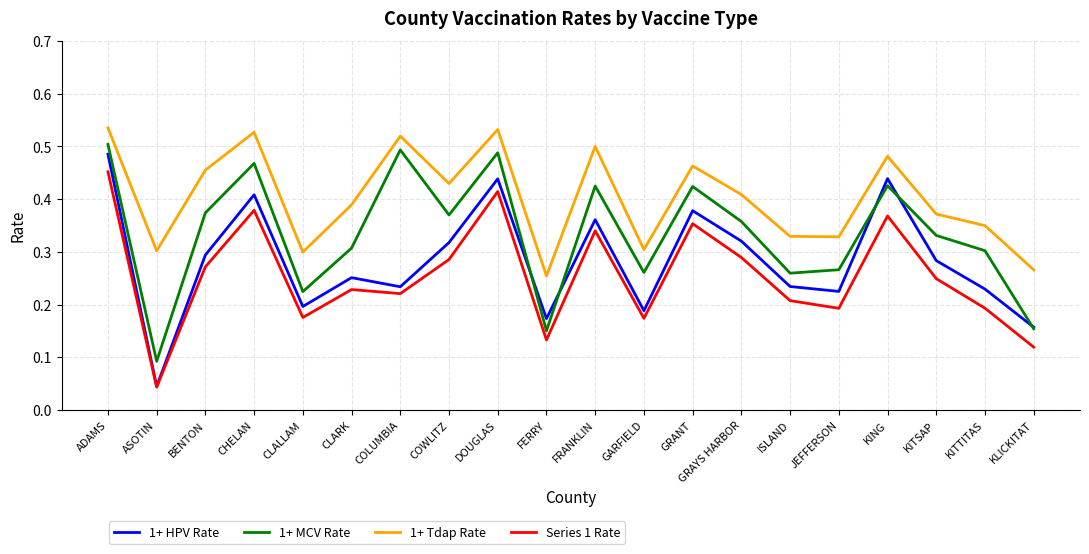

The value of Series 1 Rate at GRANT is 0.2. True or false?

False